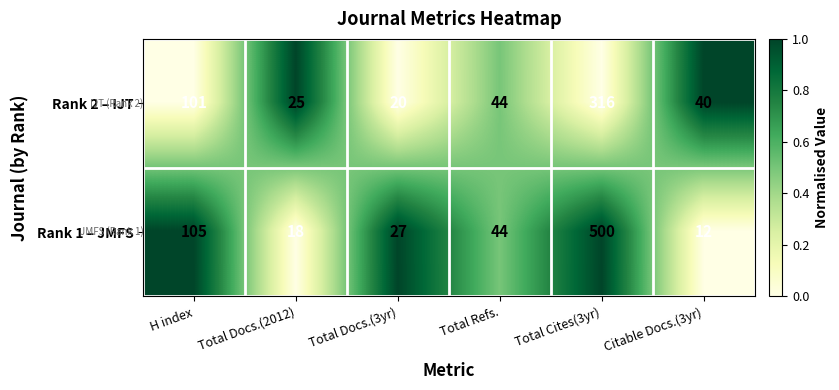

Reading left to right, list all the values displayed in this chart.

Rank 2 – IJT: H index=101	Total Docs.(2012)=25	Total Docs.(3yr)=20	Total Refs.=44	Total Cites(3yr)=316	Citable Docs.(3yr)=40
Rank 1 – JMFS: H index=105	Total Docs.(2012)=18	Total Docs.(3yr)=27	Total Refs.=44	Total Cites(3yr)=500	Citable Docs.(3yr)=12